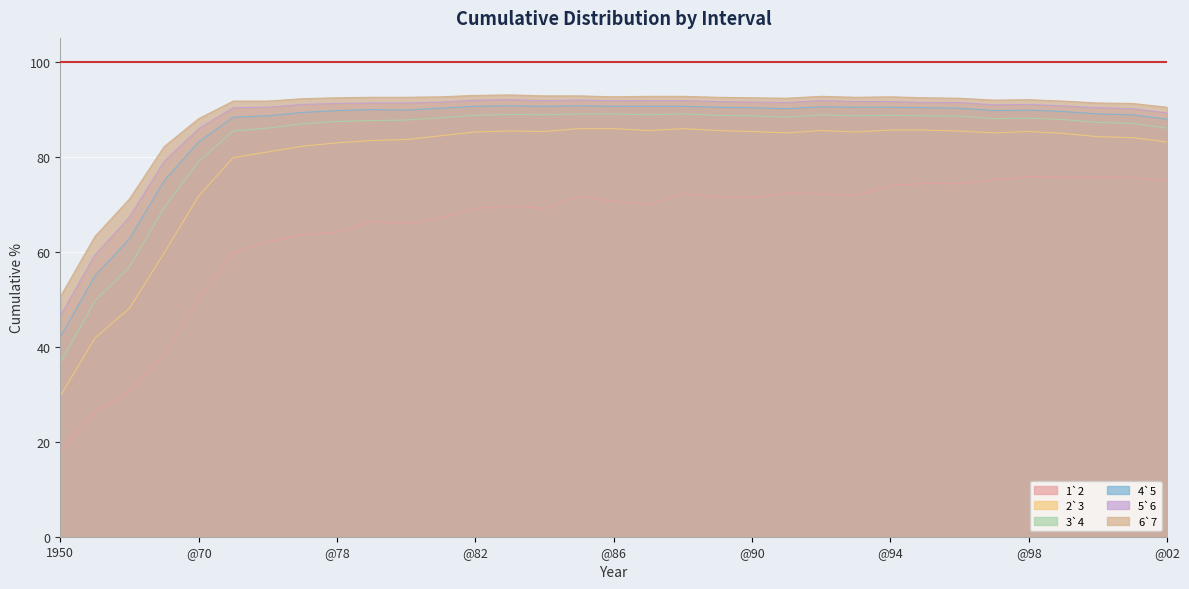

What position from the right is @93?

10